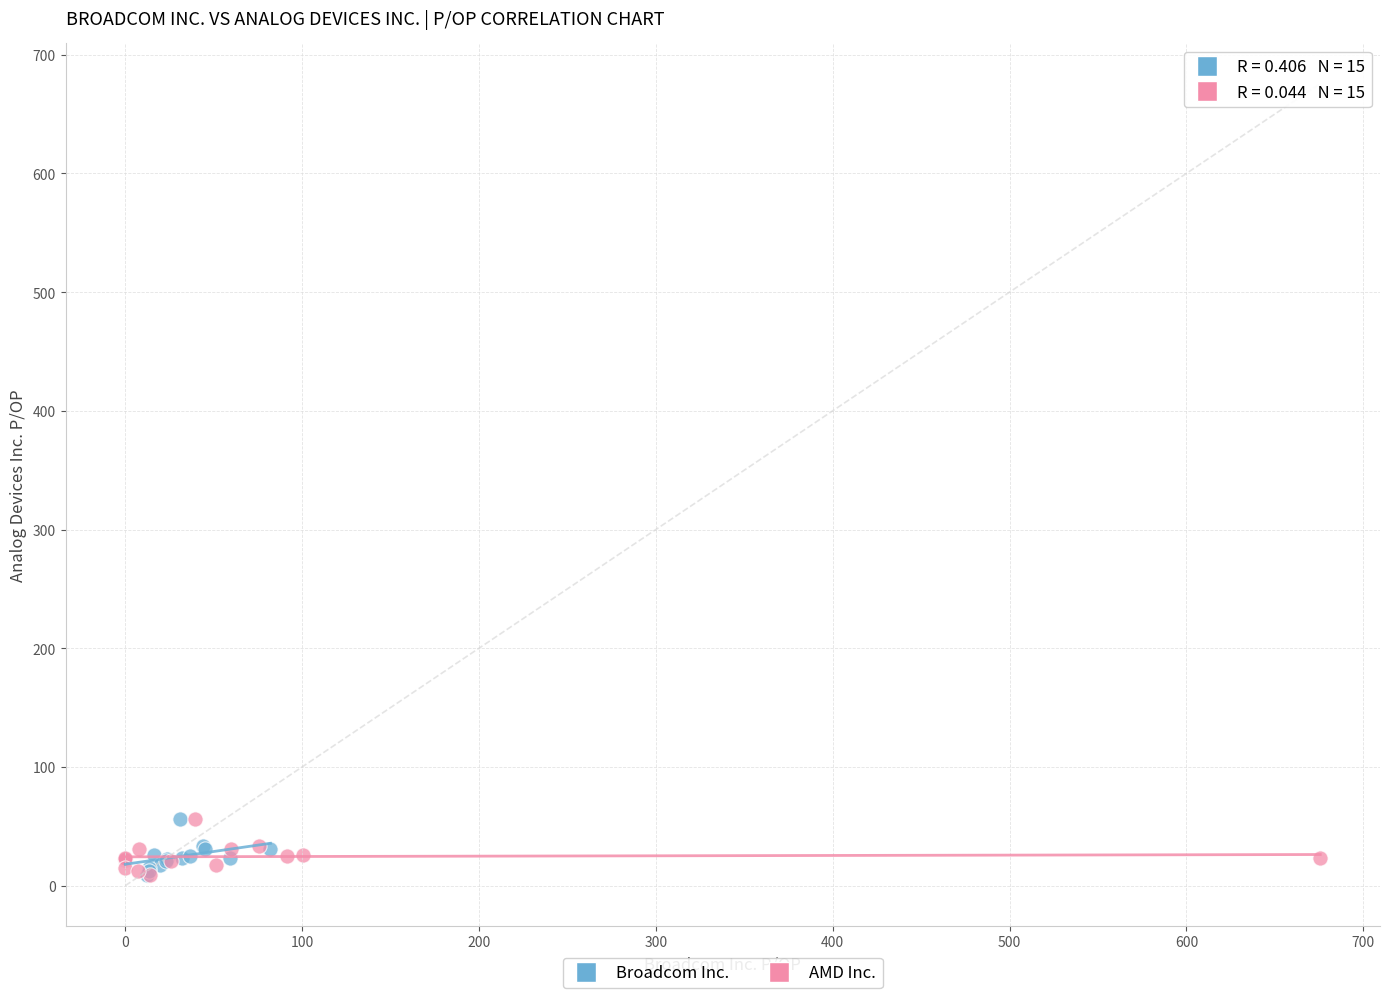

What are all the series names shown in the legend?

Broadcom Inc., AMD Inc.